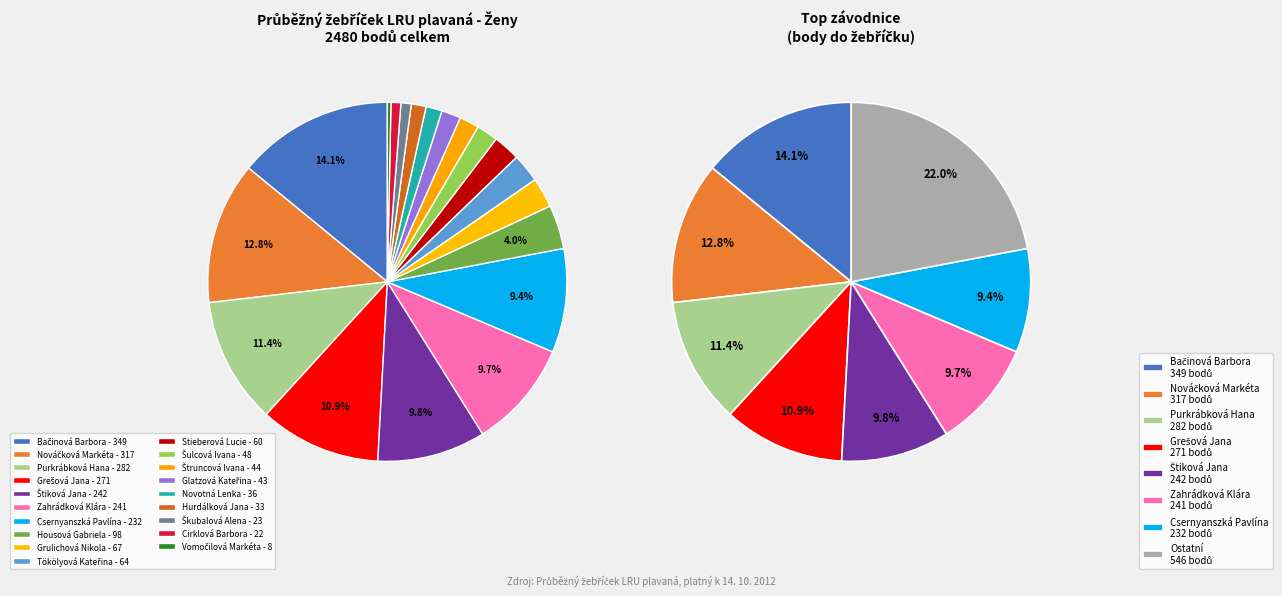

To the nearest percent, what is the average slice percentage?

5%